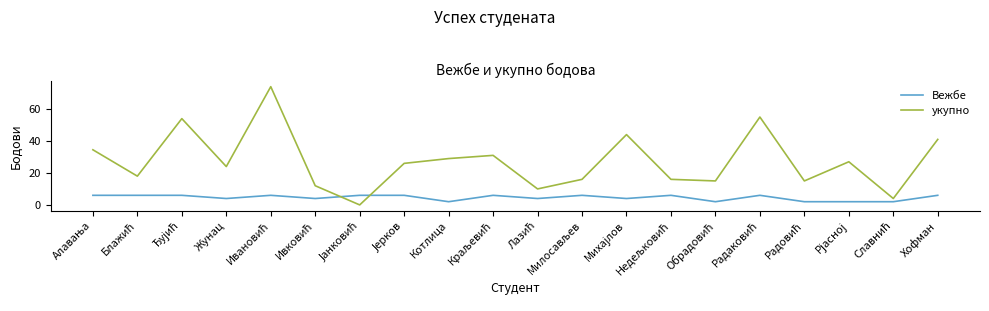

What position from the left is Хофман?

20